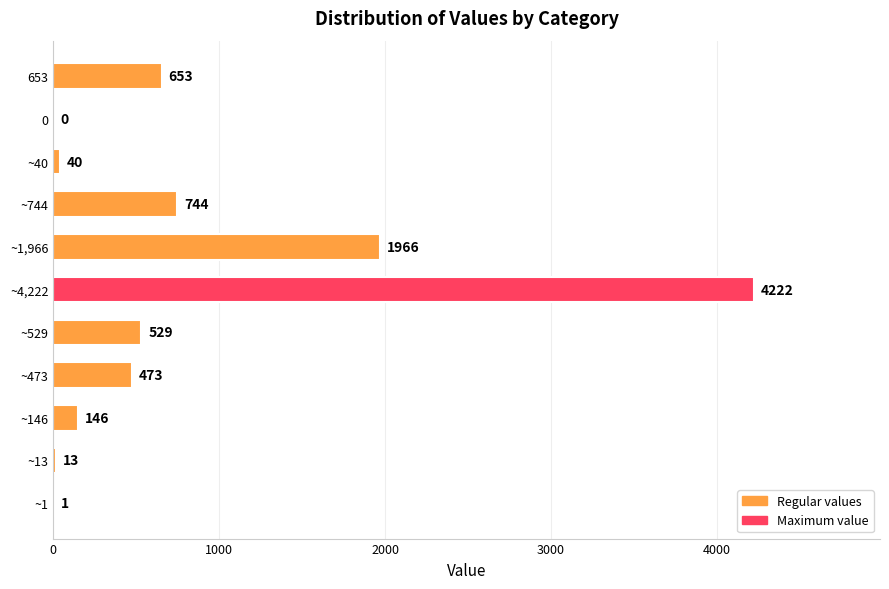

Are the bars horizontal?

Yes